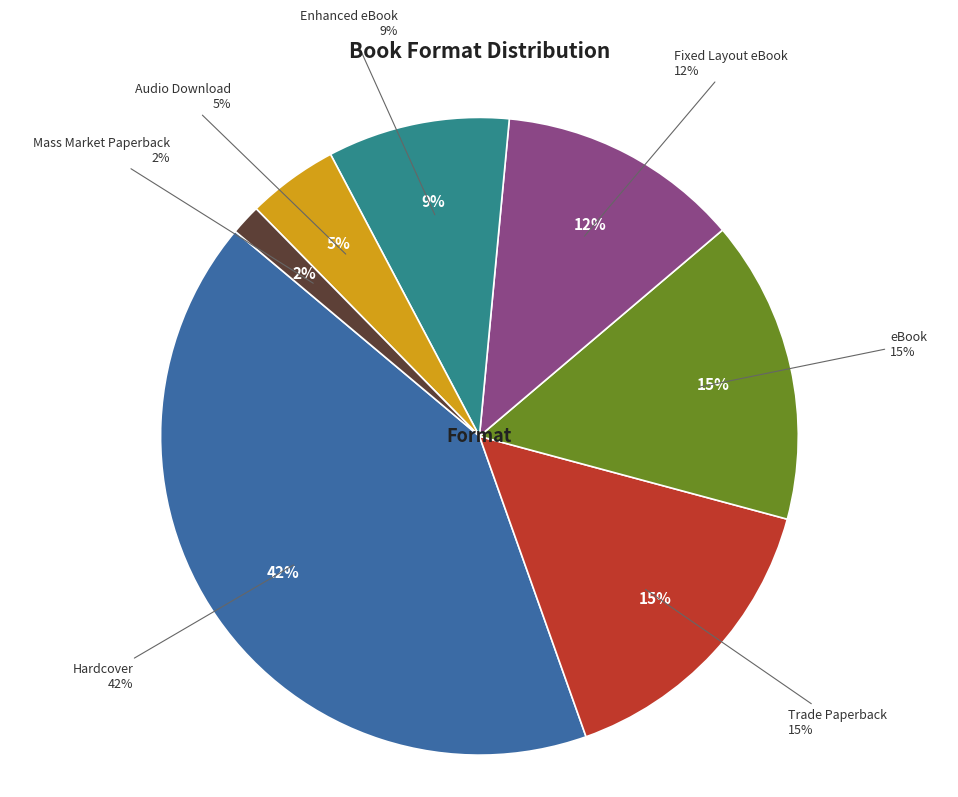

To the nearest percent, what is the difference between the Fixed Layout eBook and Enhanced eBook slice percentages?

3%